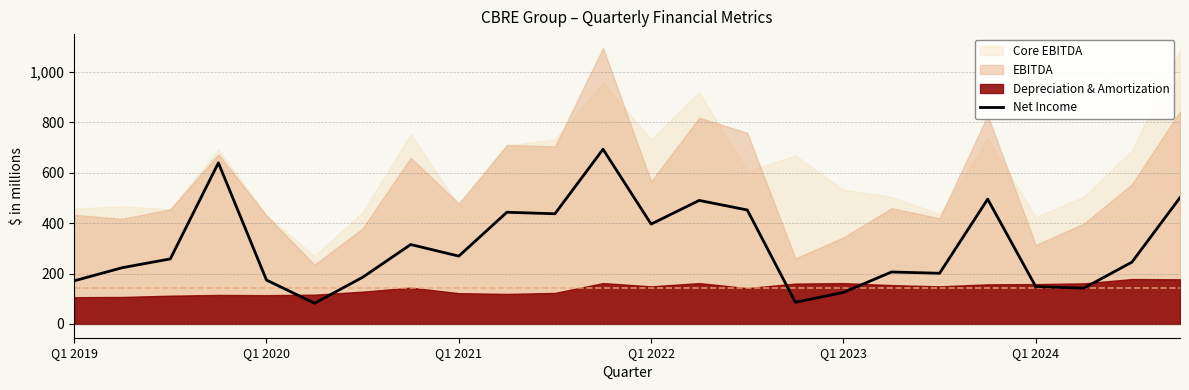

What is the approximate value at 19?

495